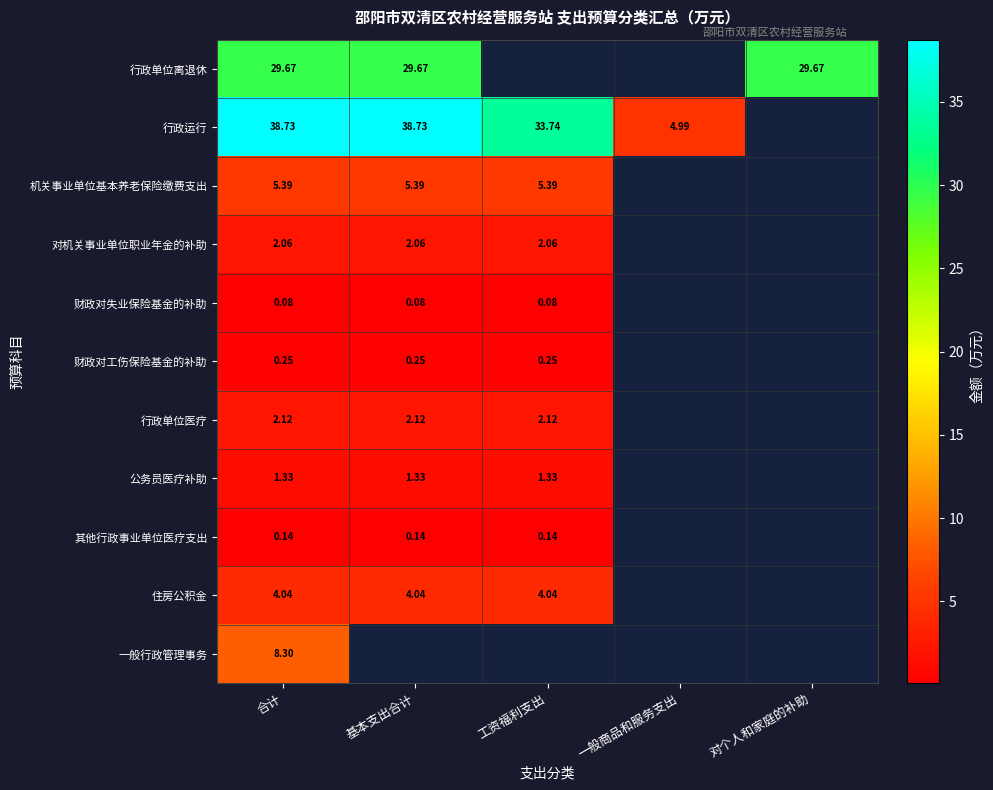

Count the number of categories in the chart.

5